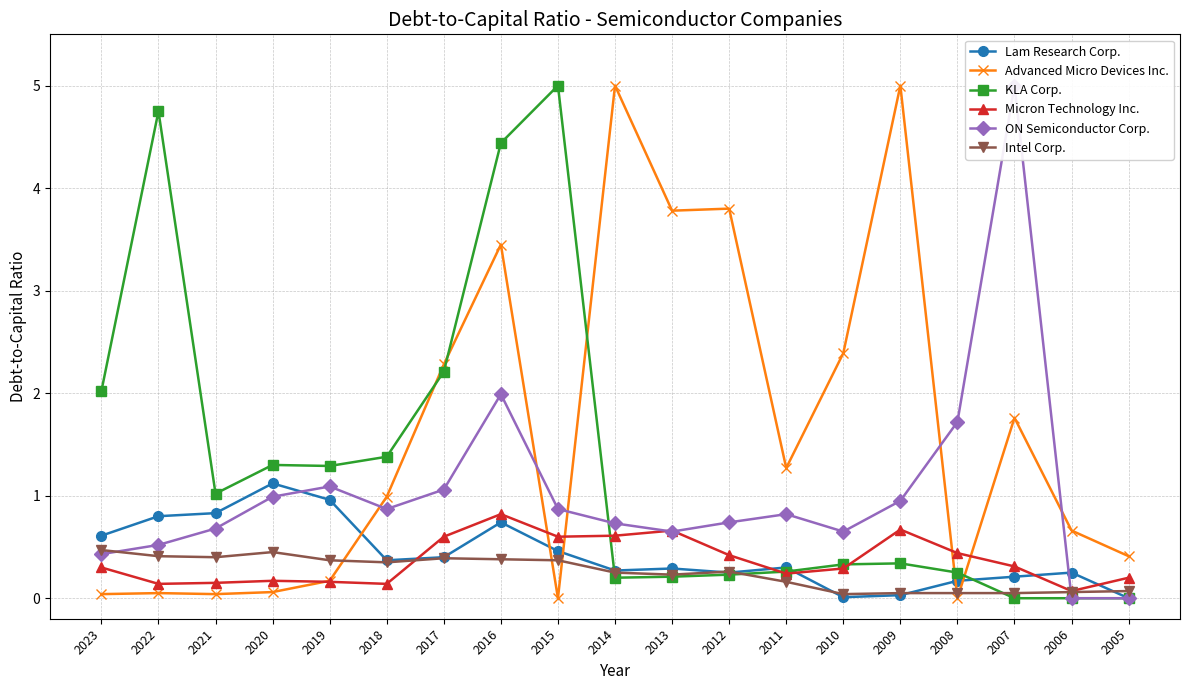

Where do Advanced Micro Devices Inc. and Micron Technology Inc. first cross each other?

2020 and 2019